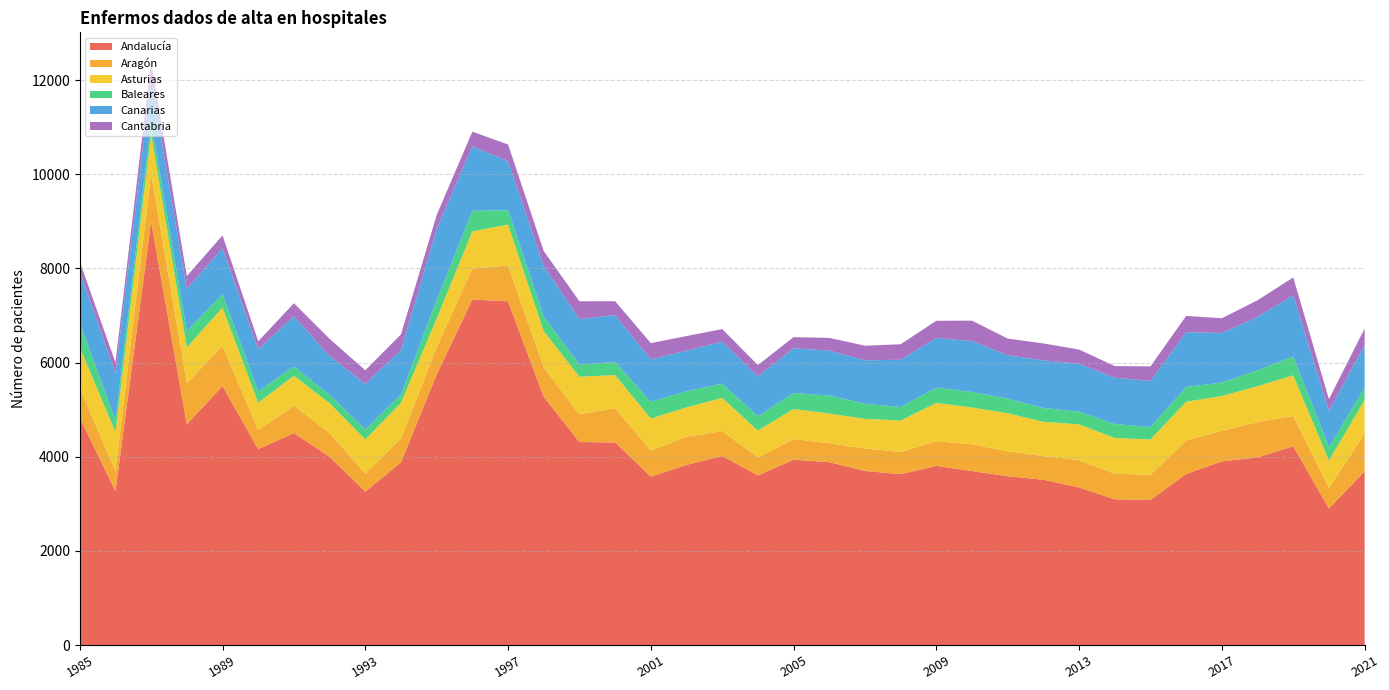

Reading right to left, what are all the values shown in this chart?

Andalucía: 3688	2899	4221	3985	3901	3634	3082	3094	3347	3511	3584	3695	3805	3629	3698	3884	3936	3603	4016	3827	3577	4303	4311	5271	7302	7339	5748	3879	3260	4000	4504	4161	5500	4690	8995	3267	4829
Aragón: 803	439	643	750	651	708	535	544	580	502	532	567	527	471	477	404	438	381	530	598	551	728	590	626	763	655	580	512	384	504	579	404	858	874	1021	437	629
Asturias: 710	581	864	763	738	826	750	760	760	729	807	783	811	669	630	629	639	571	702	623	684	703	797	770	865	794	604	753	723	632	636	582	809	758	840	819	868
Baleares: 261	285	403	338	287	313	265	295	268	292	311	329	324	285	320	382	340	304	301	344	354	281	258	311	307	436	396	173	212	178	196	243	280	348	249	250	517
Canarias: 907	773	1294	1137	1051	1165	977	987	1020	1014	921	1082	1056	1006	924	954	951	848	896	863	901	992	969	1073	1043	1368	1509	949	967	825	1071	891	982	895	911	998	1096
Cantabria: 354	245	383	351	313	345	310	245	301	358	354	434	365	329	309	271	236	240	266	308	346	296	377	317	353	312	295	333	290	364	274	171	273	271	379	231	204